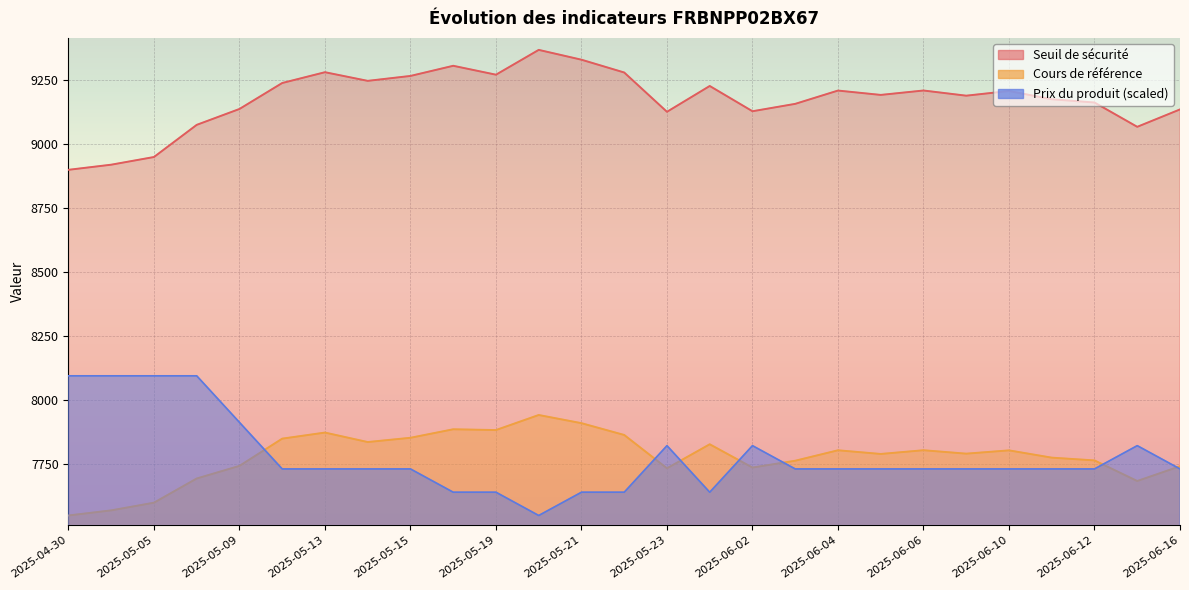

At which category does Seuil de sécurité reach its first local valley?

2025-05-14